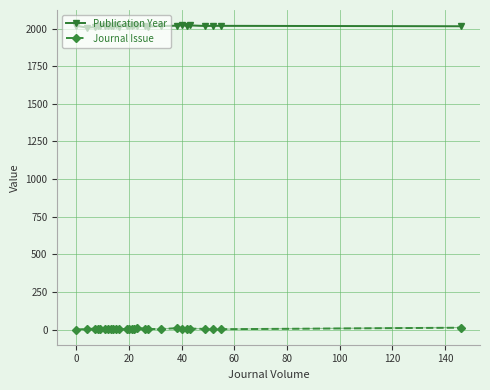

True or false: Publication Year and Journal Issue intersect in this chart.

False